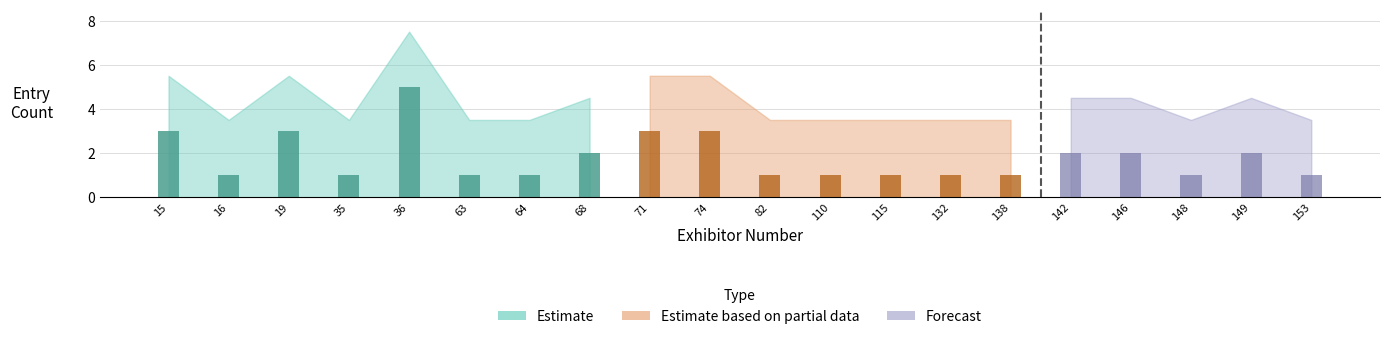

Where is Forecast nearest to the value 7?

2